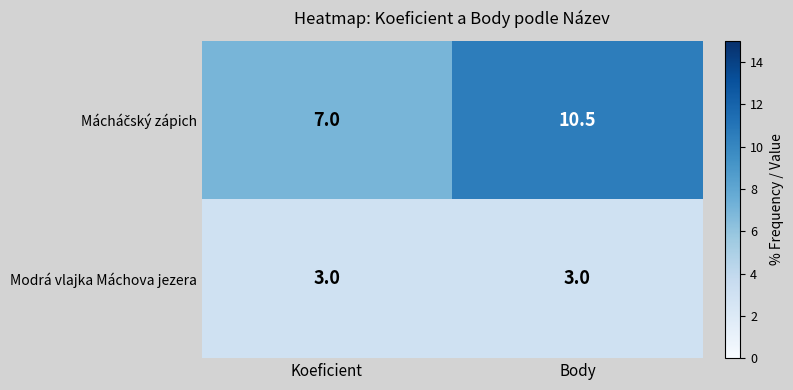

What is the difference between the highest and lowest values at Body?

7.5